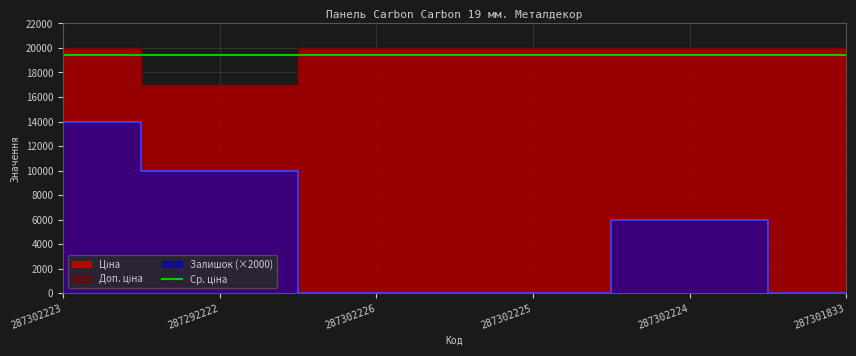

What is the label of the 5th point from the left?

287302224